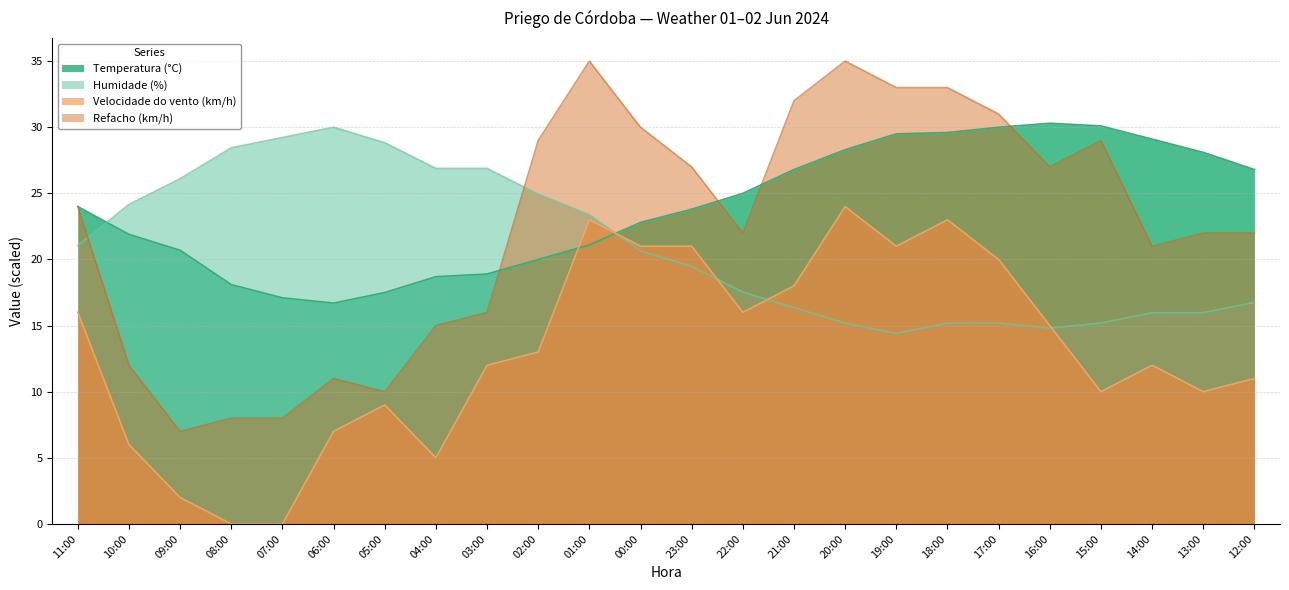

Which series ends up on top after the final intersection of Refacho (km/h) and Temperatura (°C)?

Temperatura (°C)